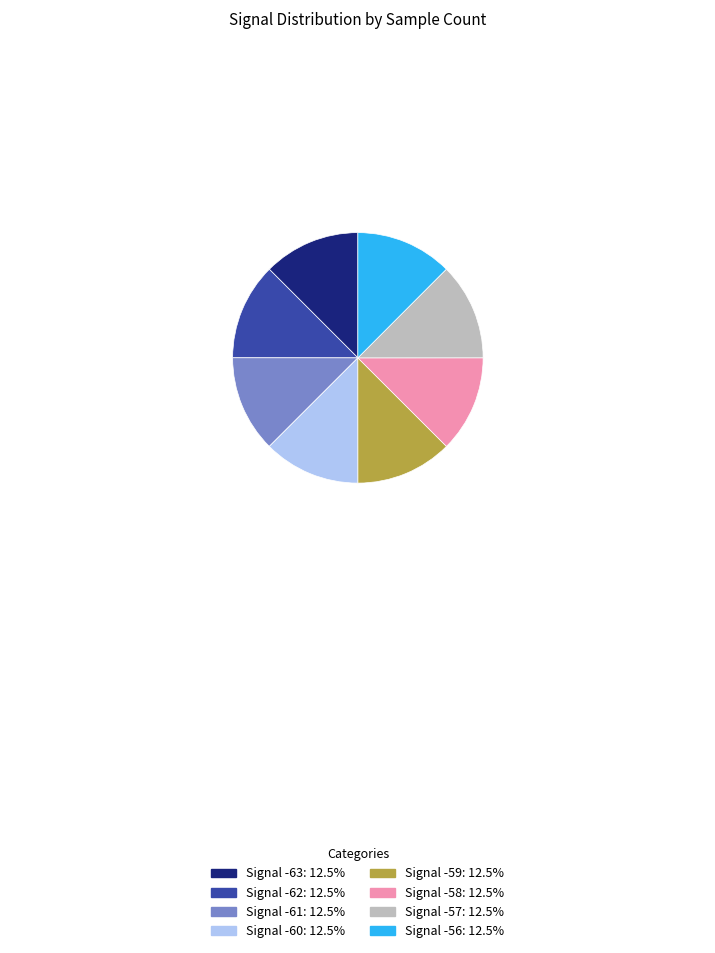

Is there a majority slice in this chart?

No